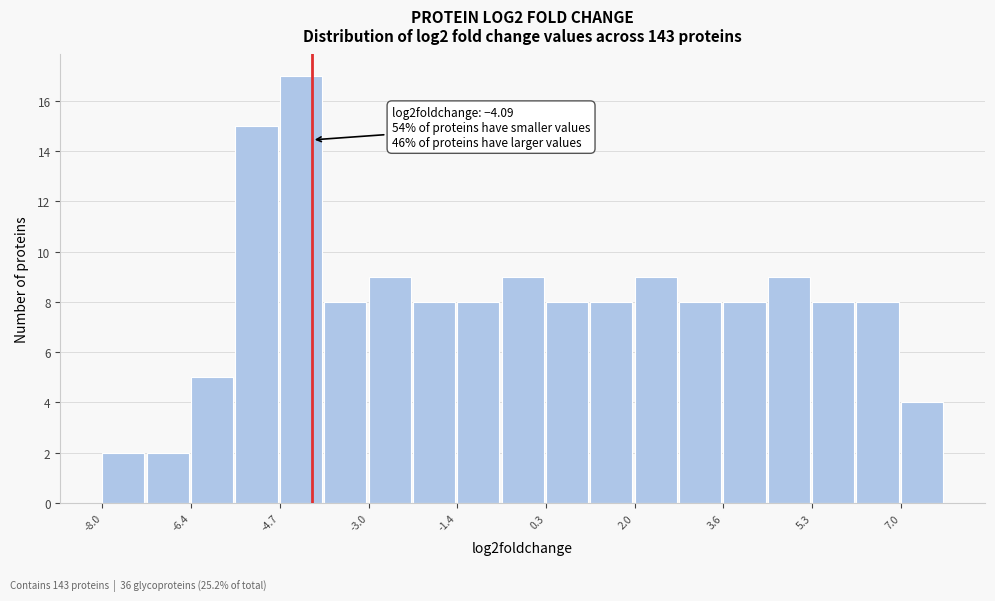

Which range on the x-axis has the tallest bar?

-4.6 to -3.8